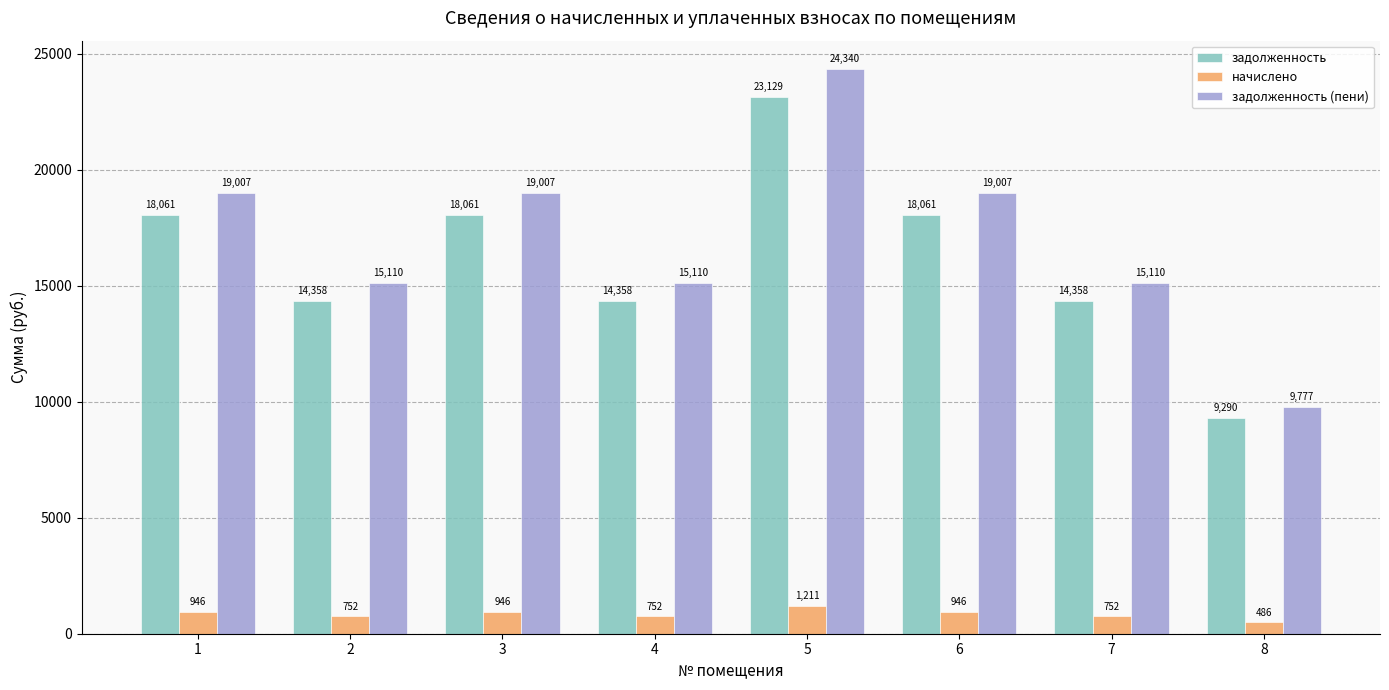

How many series are shown in this chart?

3